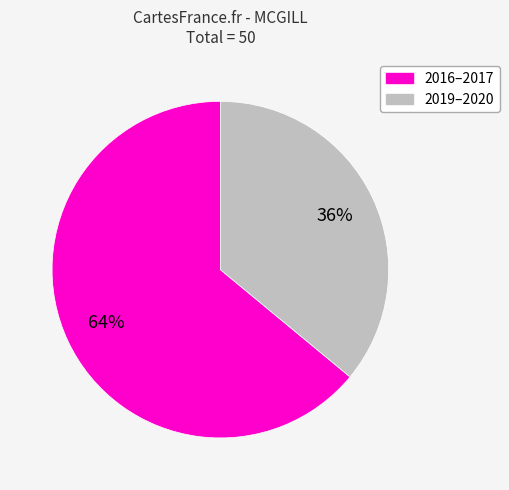

To the nearest percent, what is the average slice percentage?

50%